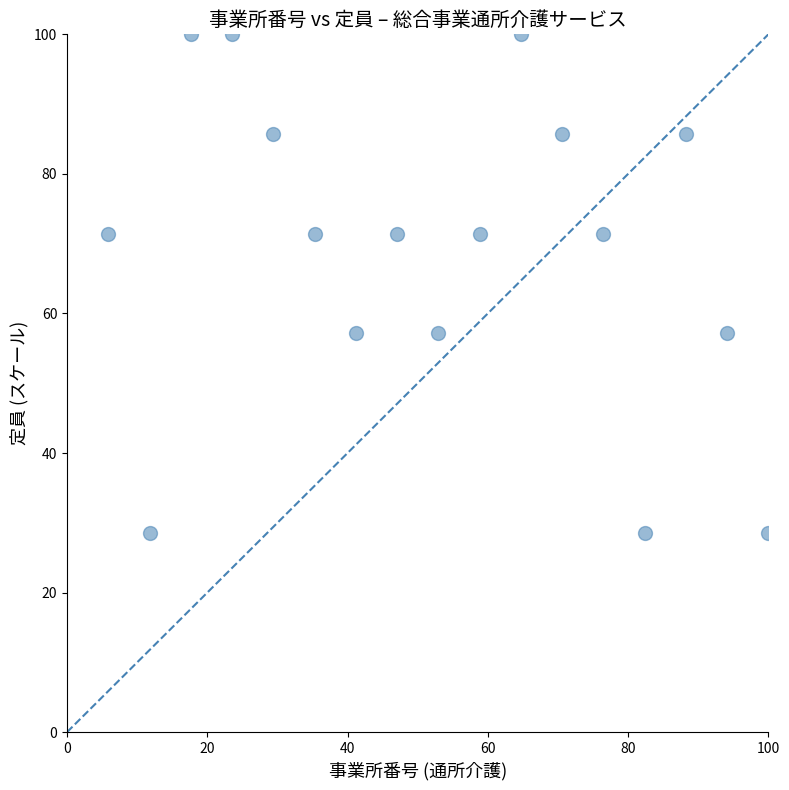

What is the range of X values (max minus min)?

94.1